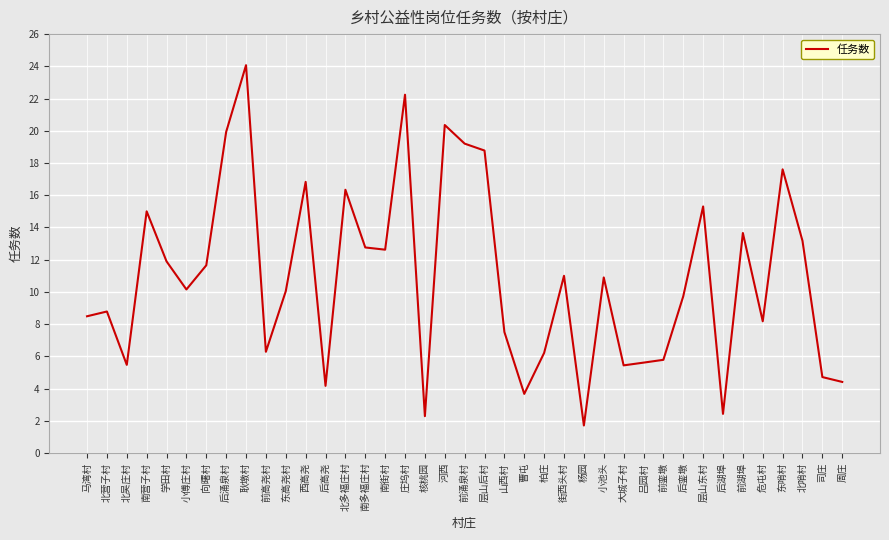

What position from the left is 向曙村?

7